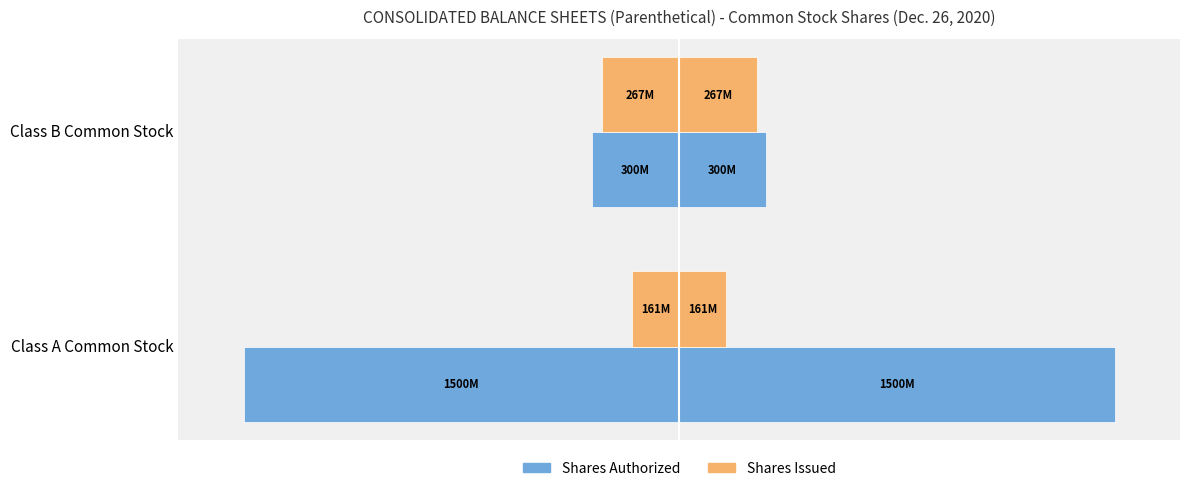

How many categories are shown in the chart?

2